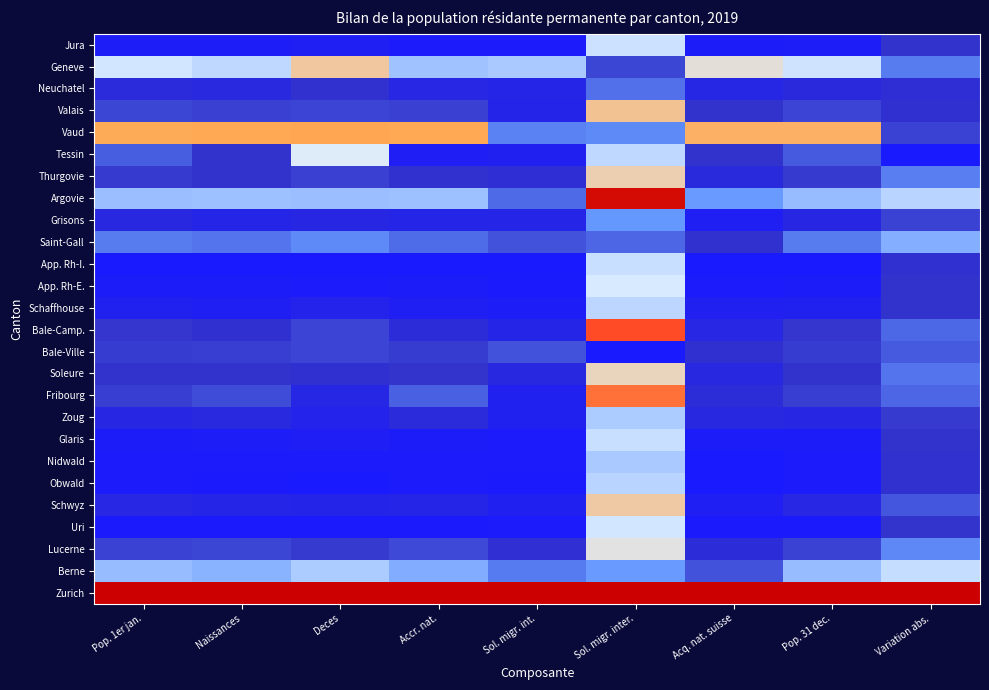

How many data points does each series have?

9